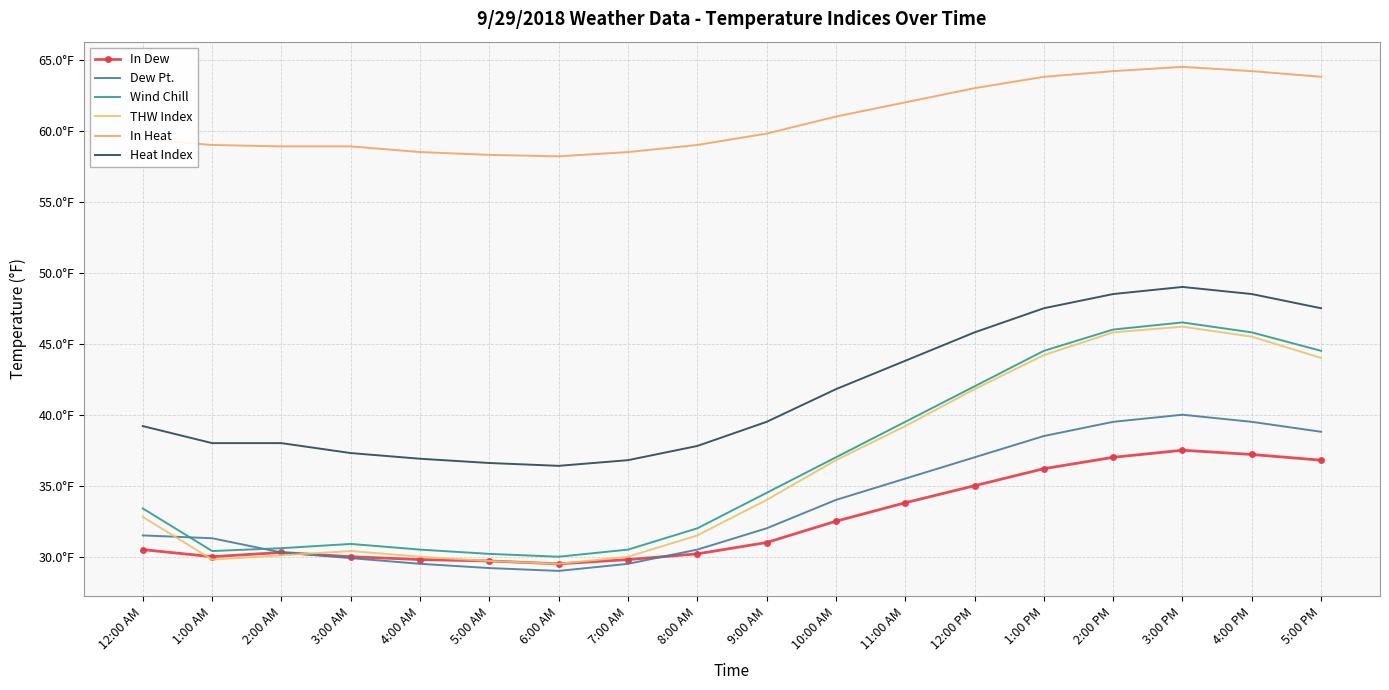

What is the label of the 16th point from the right?

2:00 AM